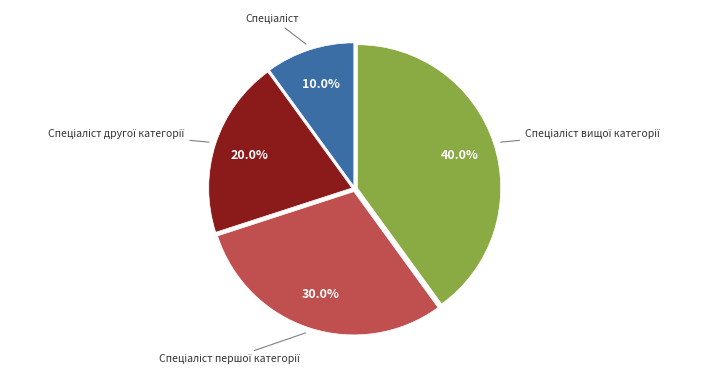

Is there any slice that represents more than half of the pie?

No